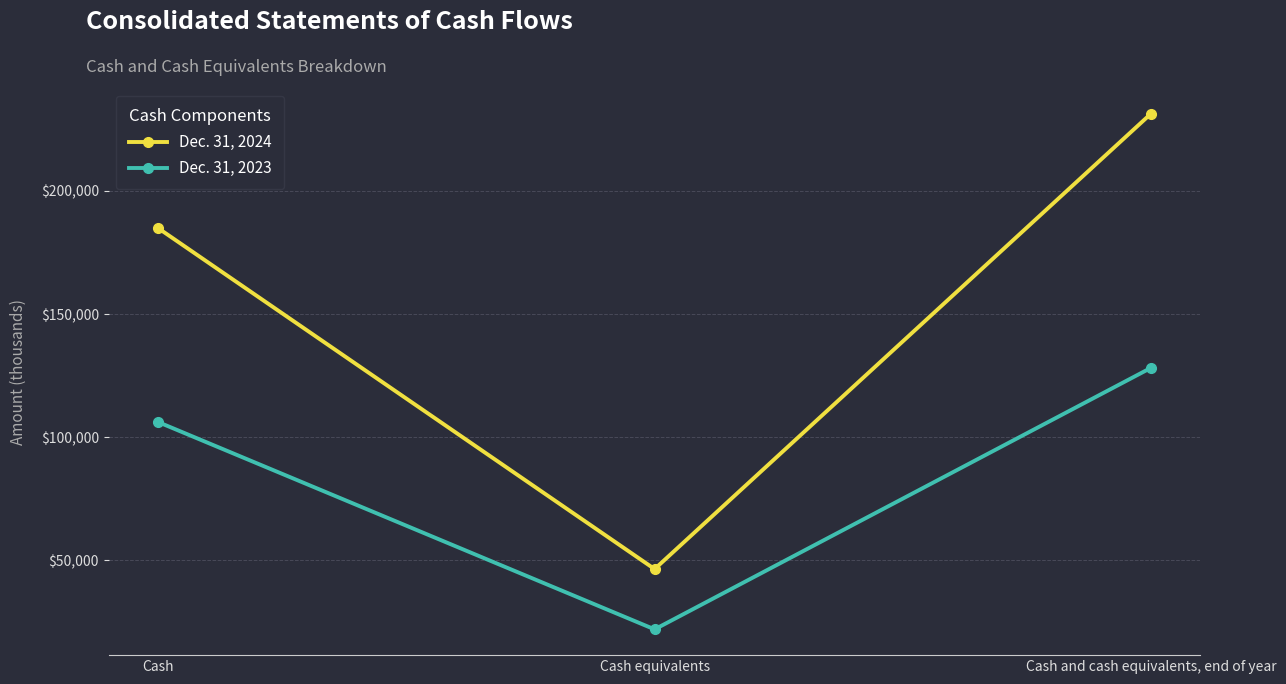

At which label is Dec. 31, 2023 closest to 75080?

Cash